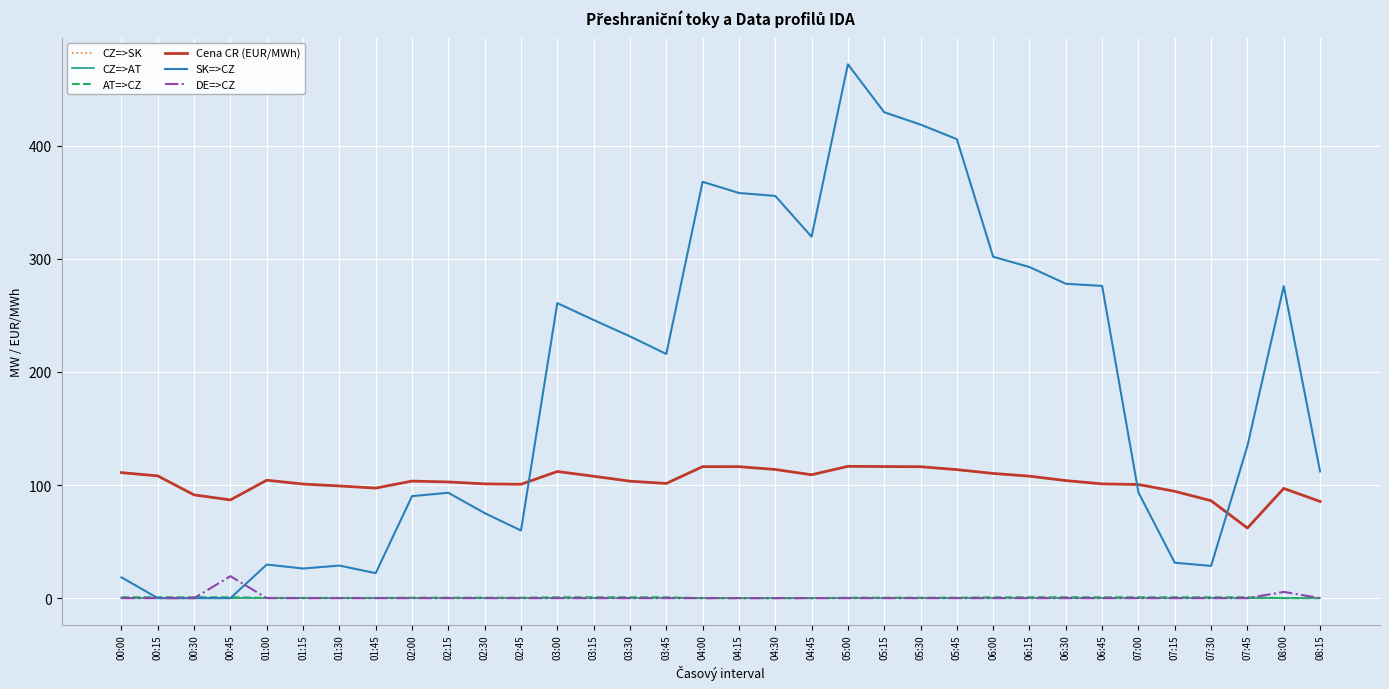

Between 06:45 and 07:15, which series saw the biggest shift?

SK=>CZ